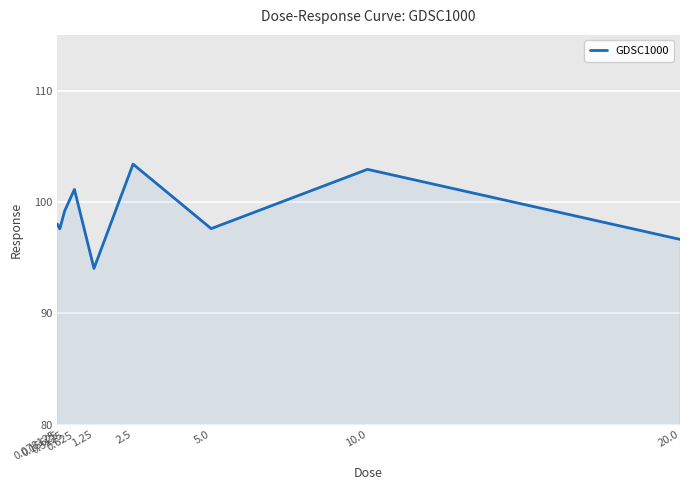

Between 5.0 and 2.5, which is larger?

2.5